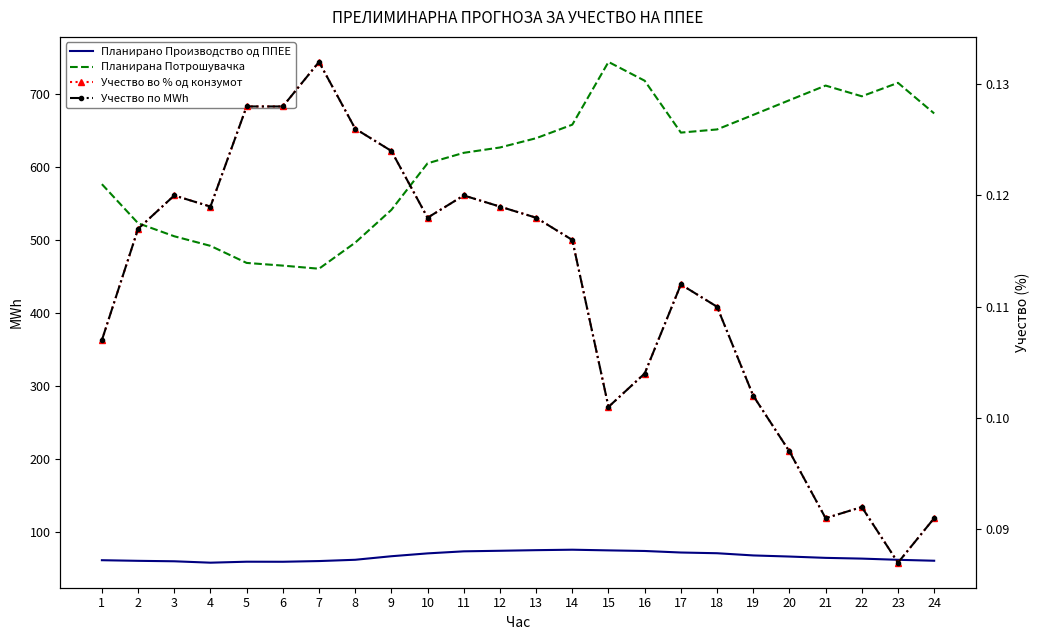

True or false: Планирано Производство од ППЕЕ and Учество по MWh intersect in this chart.

False